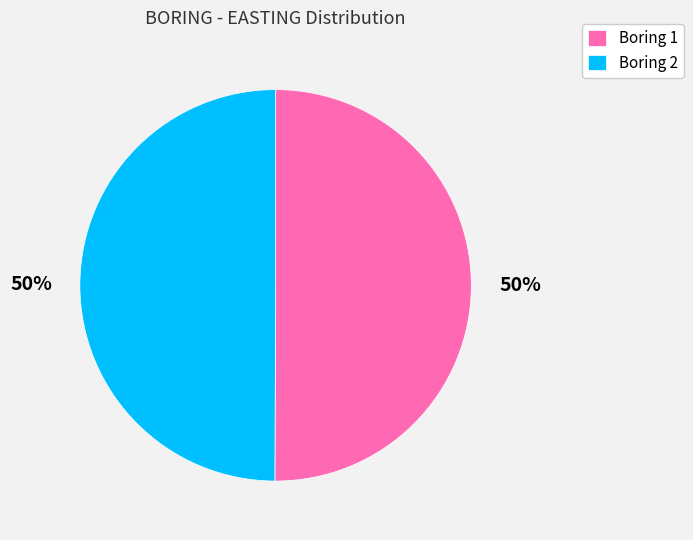

Approximately how many times larger is the value at Boring 2 compared to Boring 1?

1.0